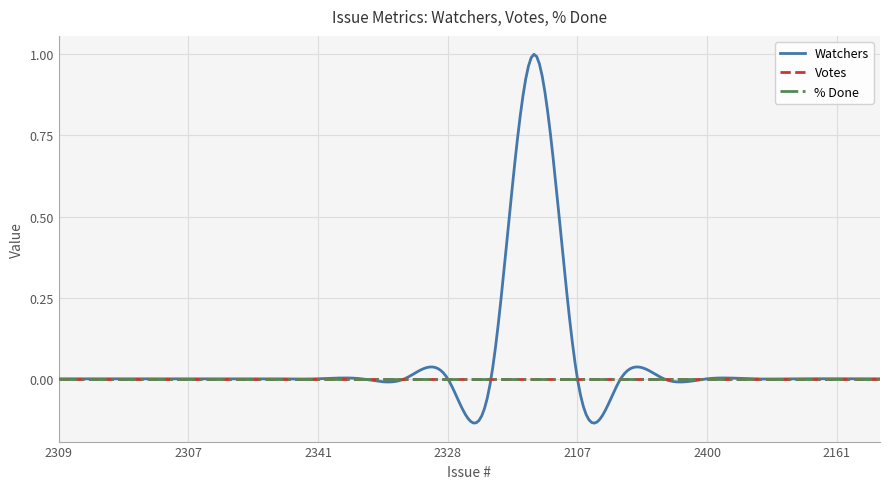

Does the chart have visible grid lines?

Yes